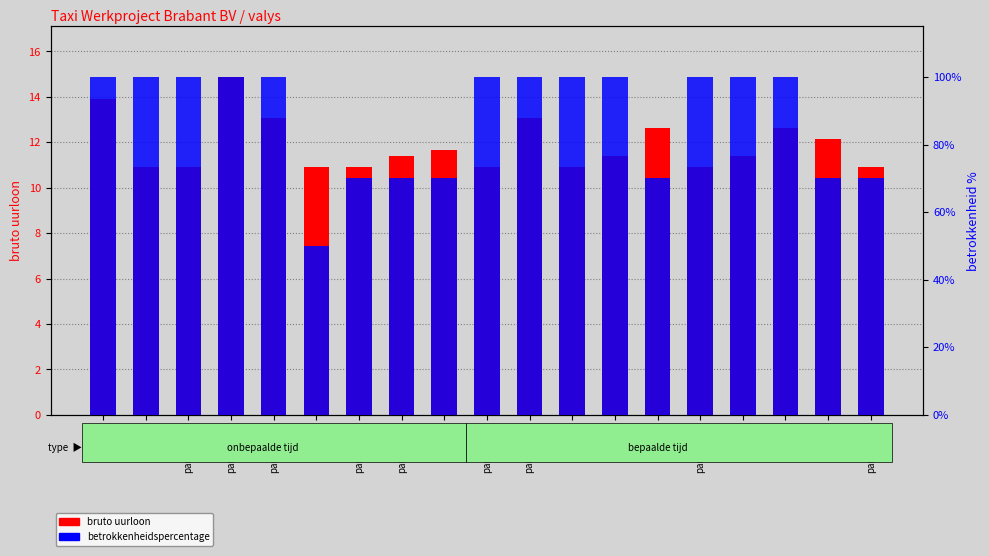

Are the bars grouped side by side (vs. stacked)?

Yes